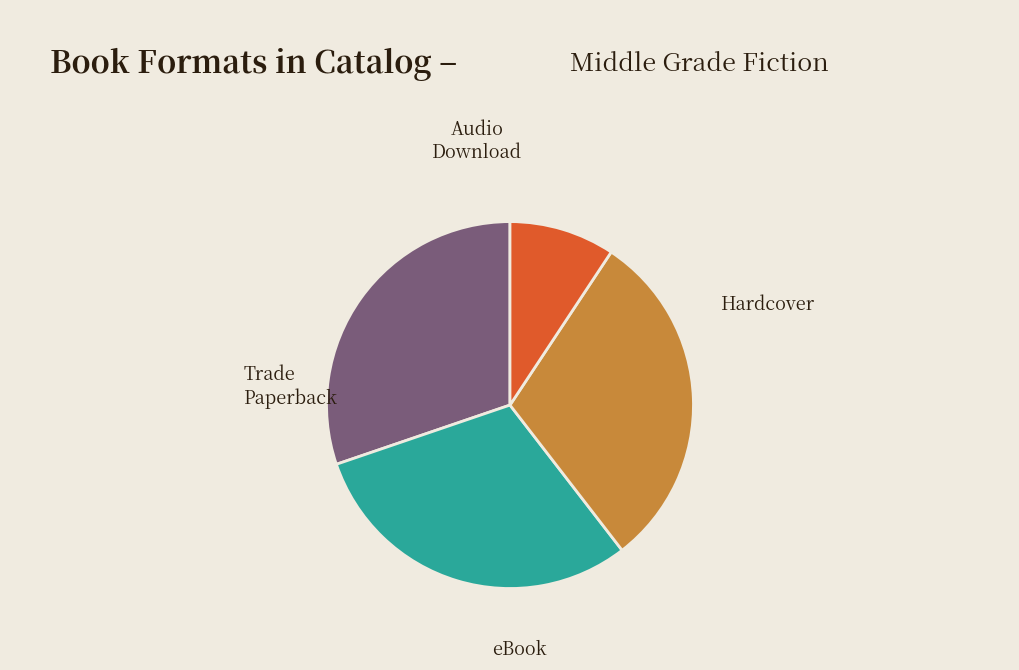

What is the smallest slice in the pie chart?

Audio Download